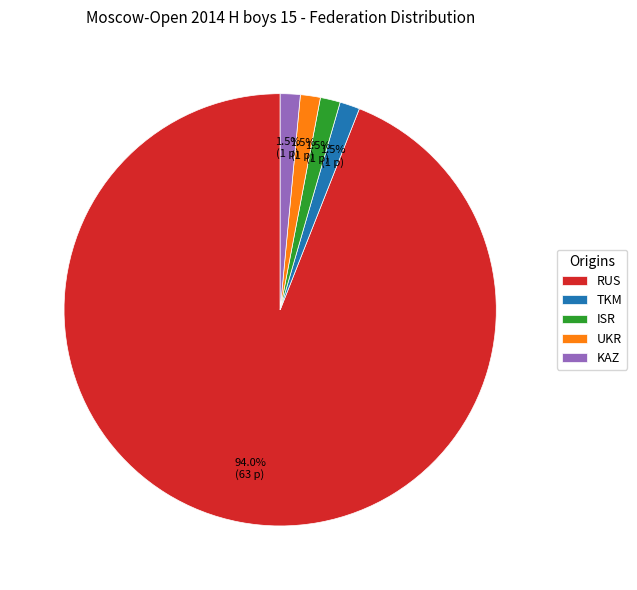

To the nearest percent, what percentage of the pie is RUS?

94%